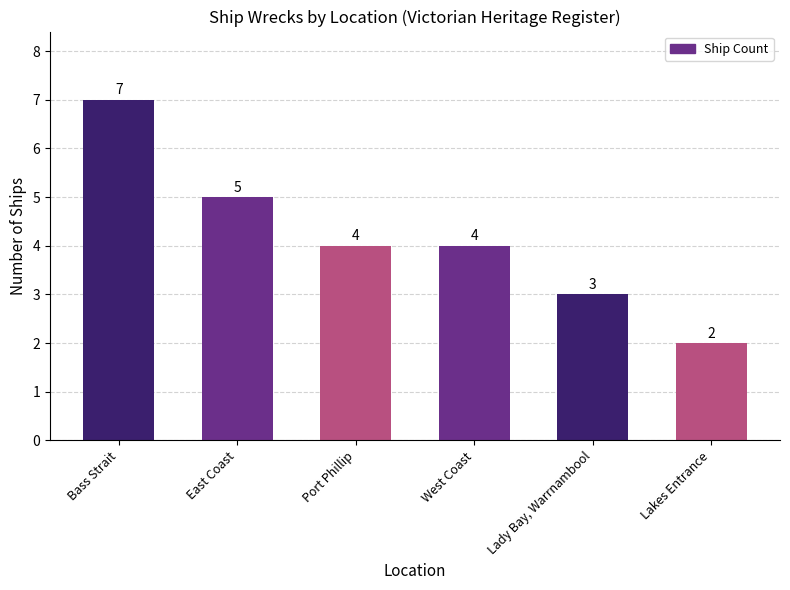

Where does the data first go above 4?

Bass Strait